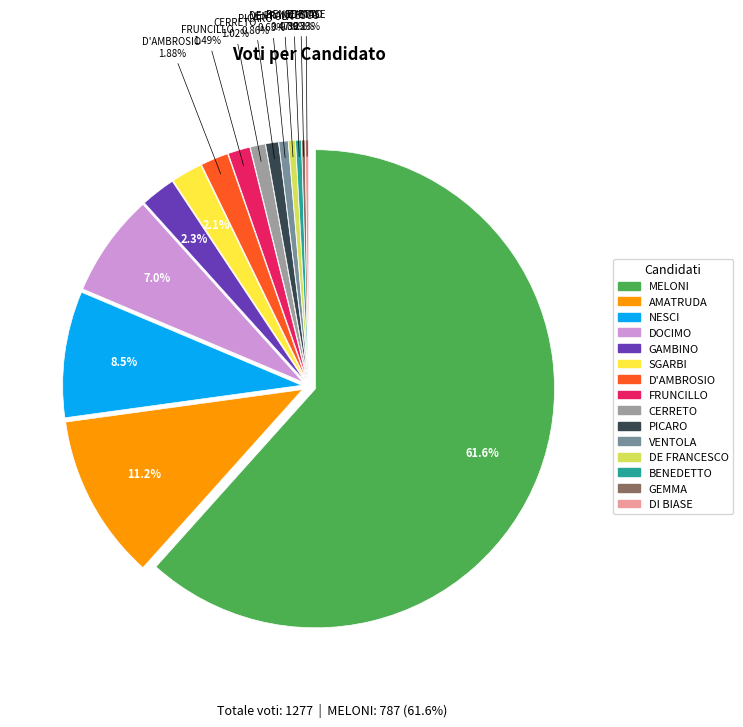

Is it true that DOCIMO is 18% of the pie?

False